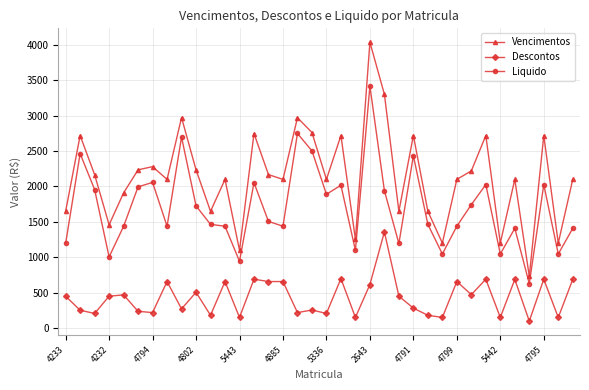

True or false: Descontos and Vencimentos cross at least once.

False